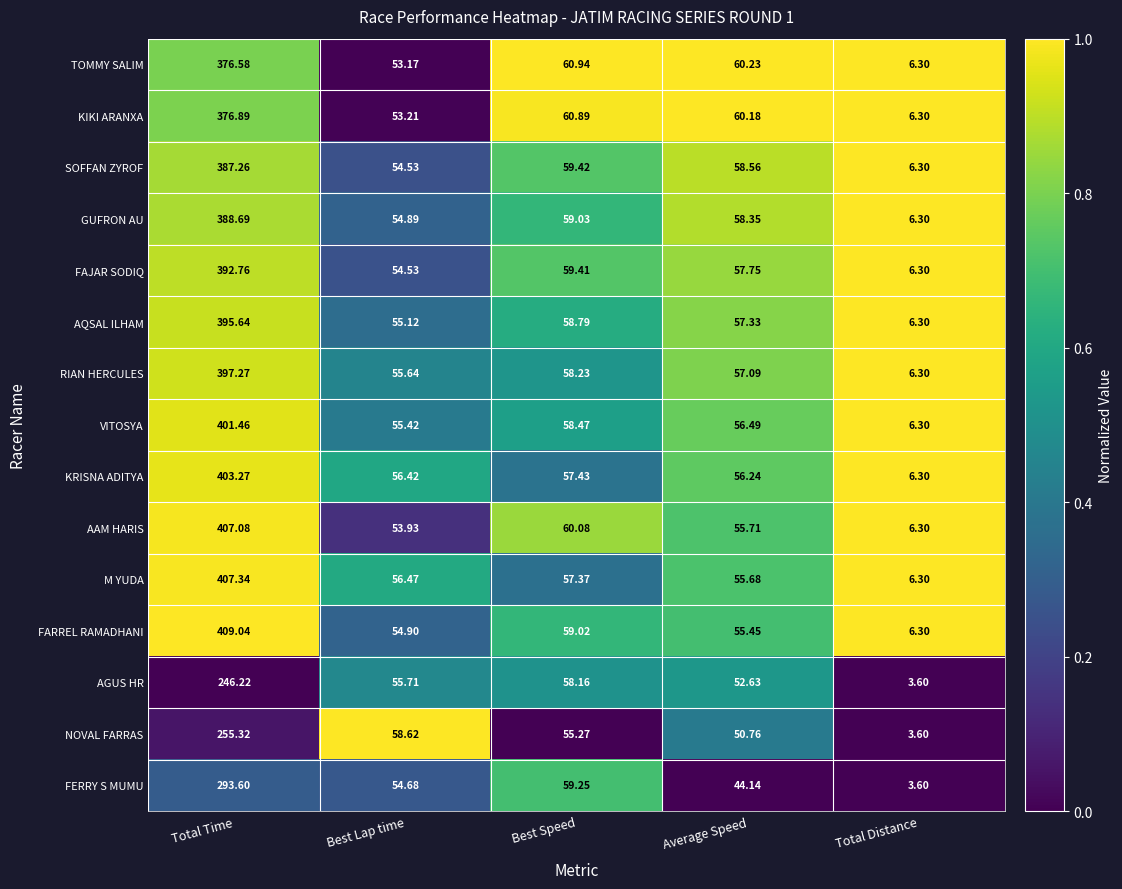

At which category is the sum across all series the highest?

Total Time